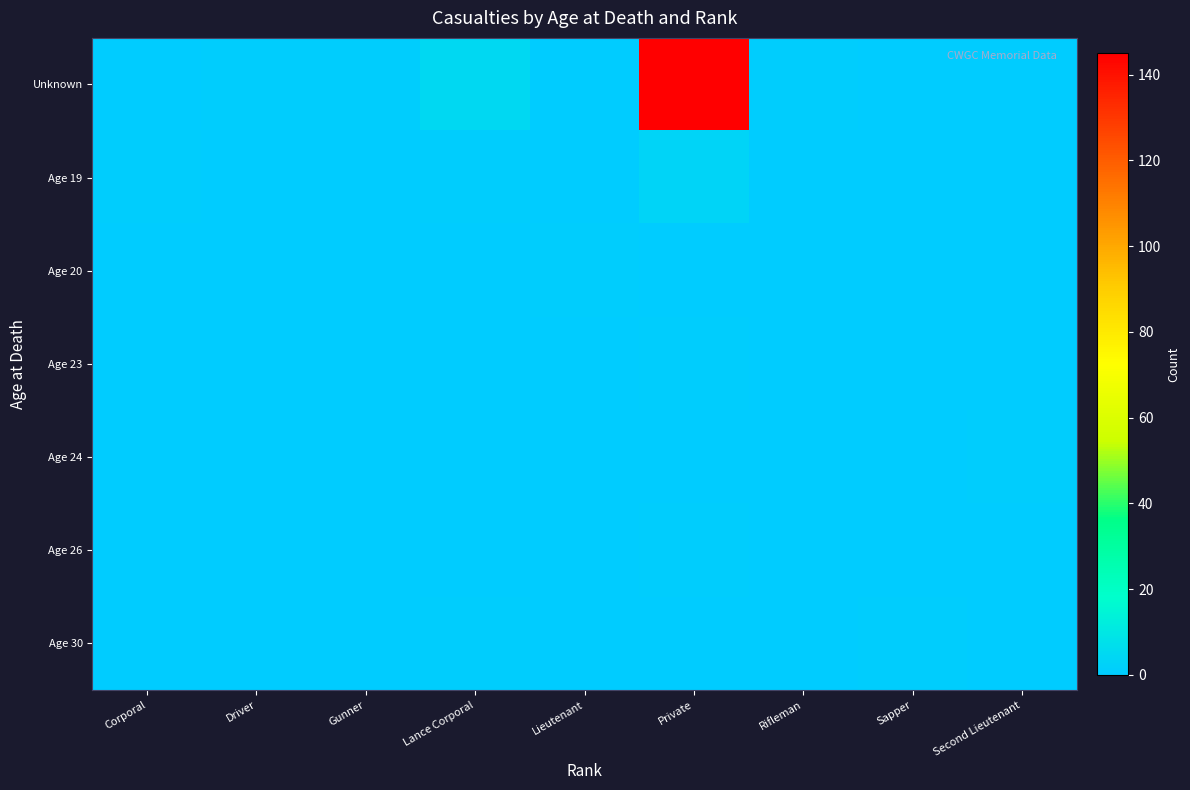

Rank the series by their maximum value, from lowest to highest.

Age 20, Age 23, Age 24, Age 26, Age 30, Age 19, Unknown